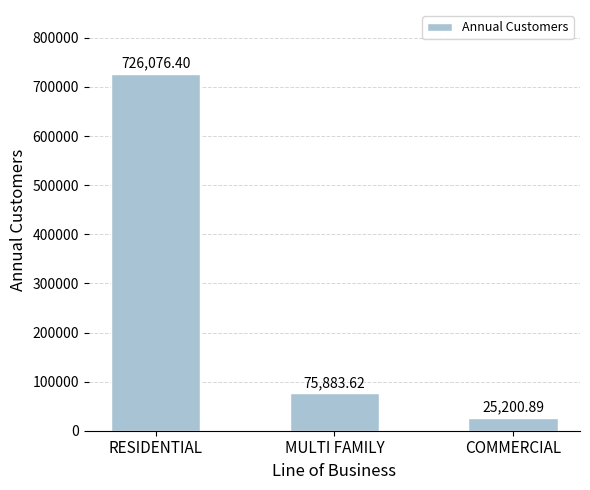

What is the change in value from MULTI FAMILY to COMMERCIAL?

-50682.7